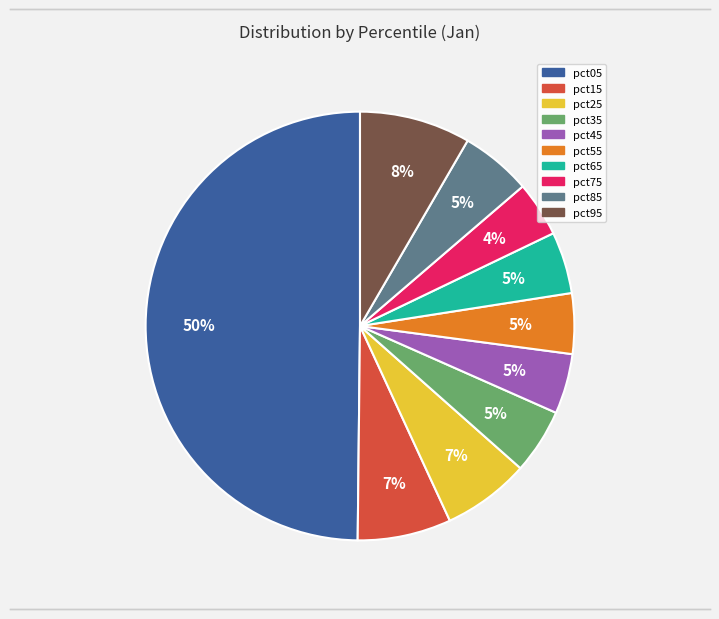

Is pct85 the majority of the pie?

No